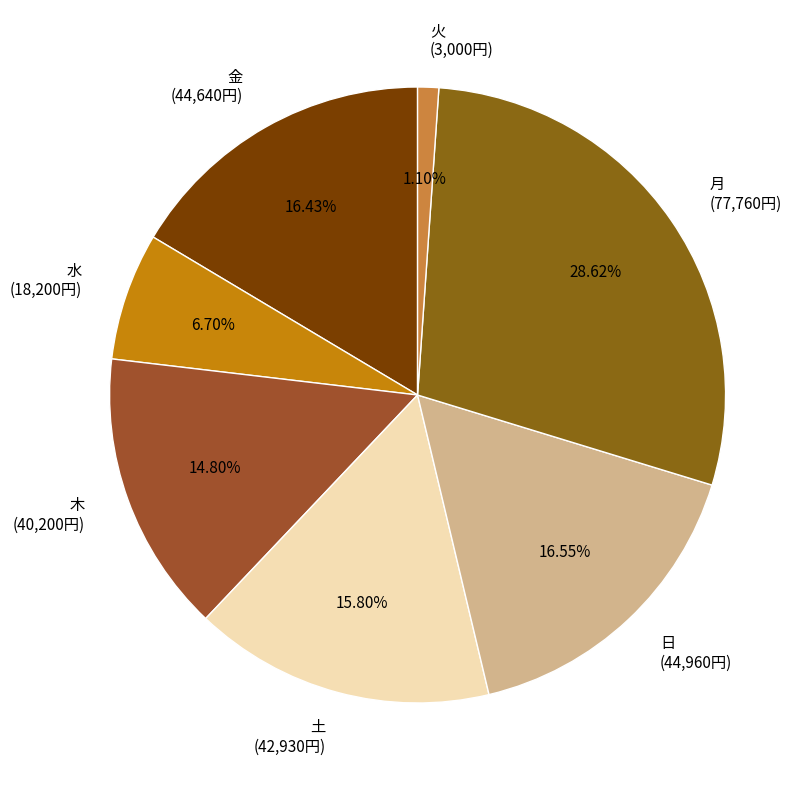

Do 土 (42,930円) and 日 (44,960円) together represent more than half of the pie?

No